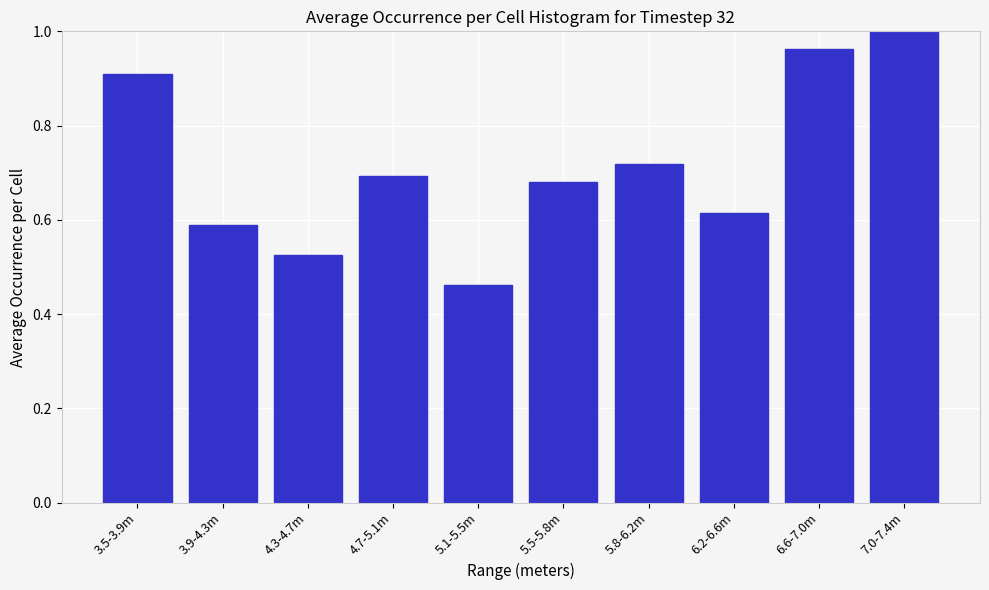

Which has a higher value, 4.7-5.1m or 5.1-5.5m?

4.7-5.1m